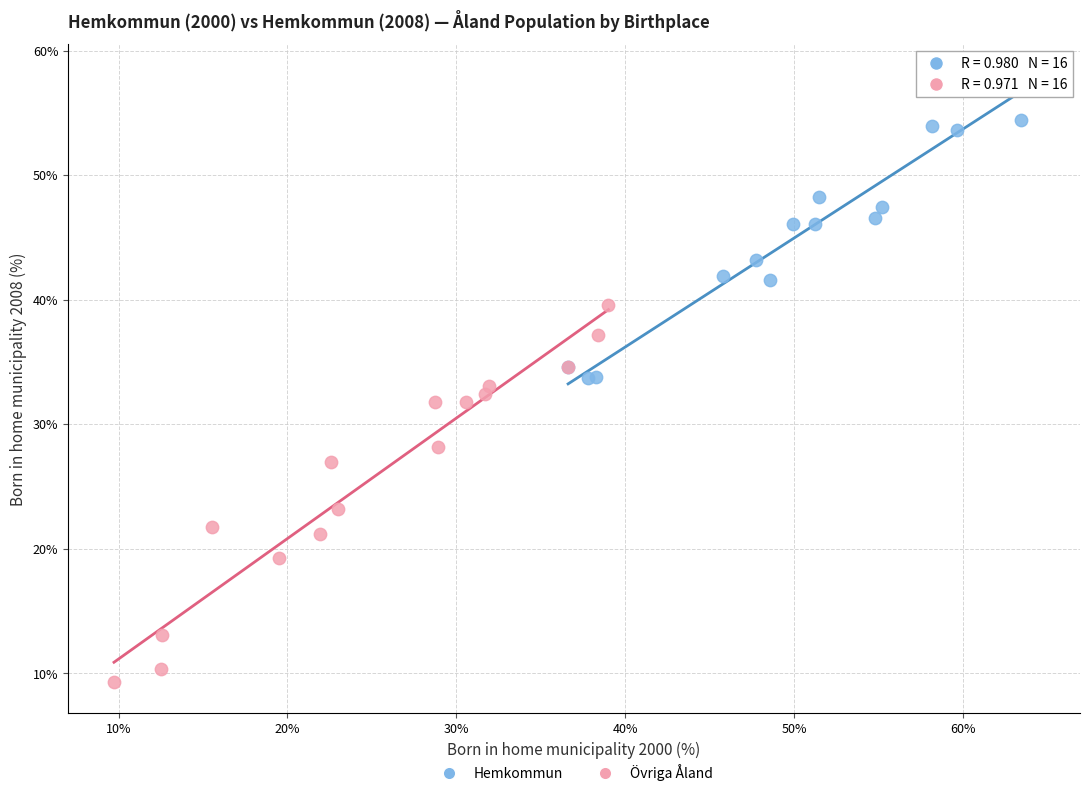

Which series reaches the minimum Y coordinate?

Övriga Åland